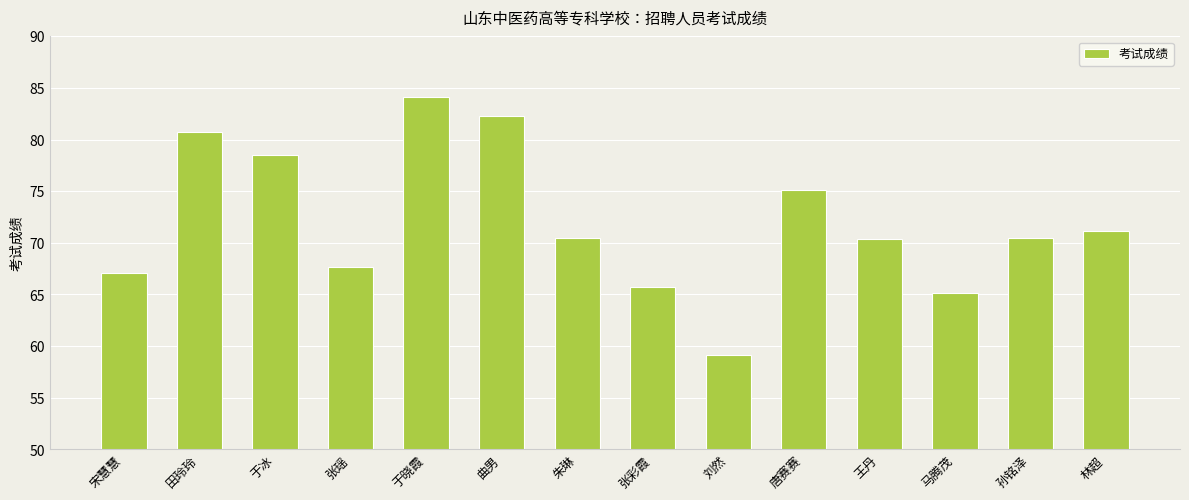

True or false: the data shows 84.1 at 于晓霞.

True